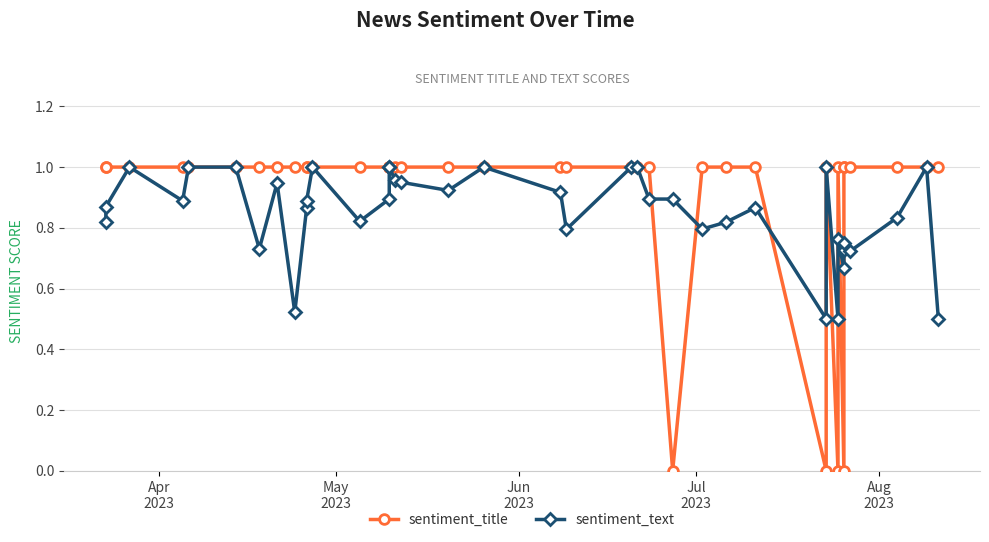

Rank the series by their maximum value, from lowest to highest.

sentiment_title, sentiment_text